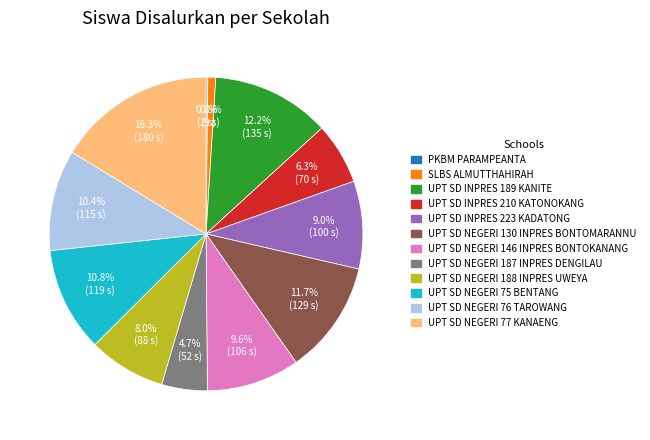

Is there any slice that represents more than half of the pie?

No